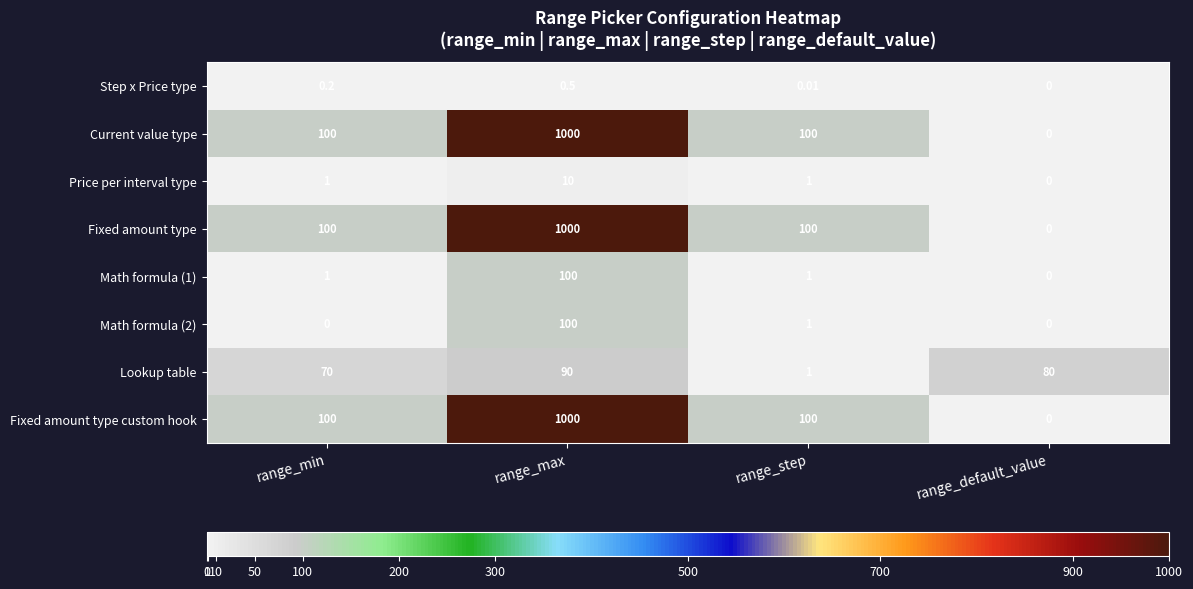

What is the maximum value shown in the chart?

1000.0